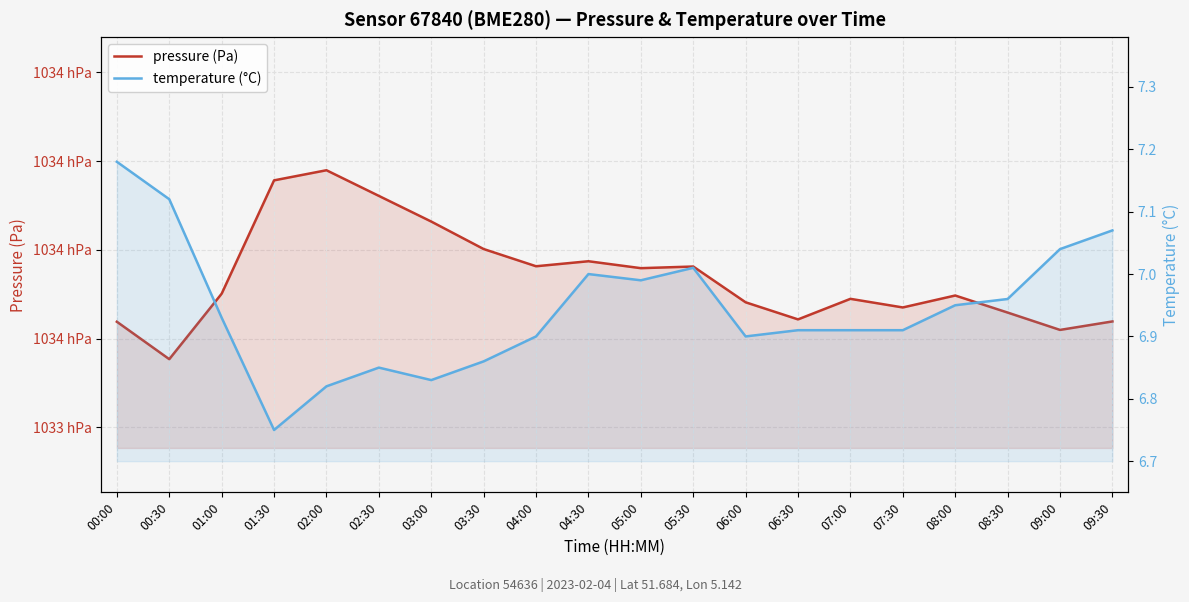

What is the label of the 19th point from the left?

09:00